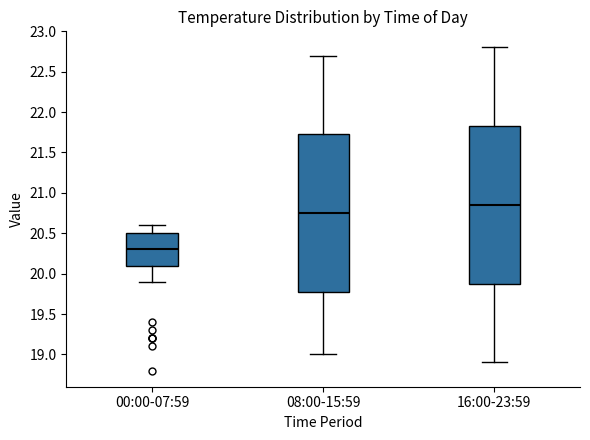

Reading left to right, read every box against the y-axis: the position of its median line, the range the box covers, and the ends of its whiskers. The values are not printed on the chart, so give them approximately, as read against the axis.

00:00-07:59: median 20.30, box 20.10 to 20.50, whiskers 19.90 to 20.60
08:00-15:59: median 20.75, box 19.80 to 21.75, whiskers 19.00 to 22.70
16:00-23:59: median 20.85, box 19.90 to 21.85, whiskers 18.90 to 22.80